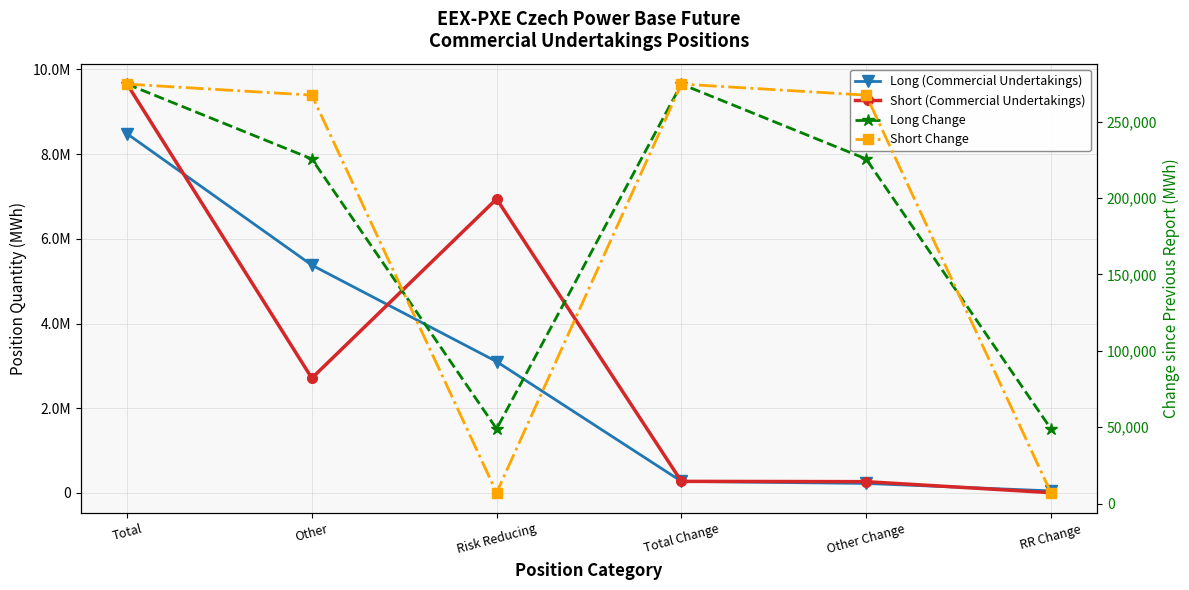

Does the chart have visible grid lines?

Yes